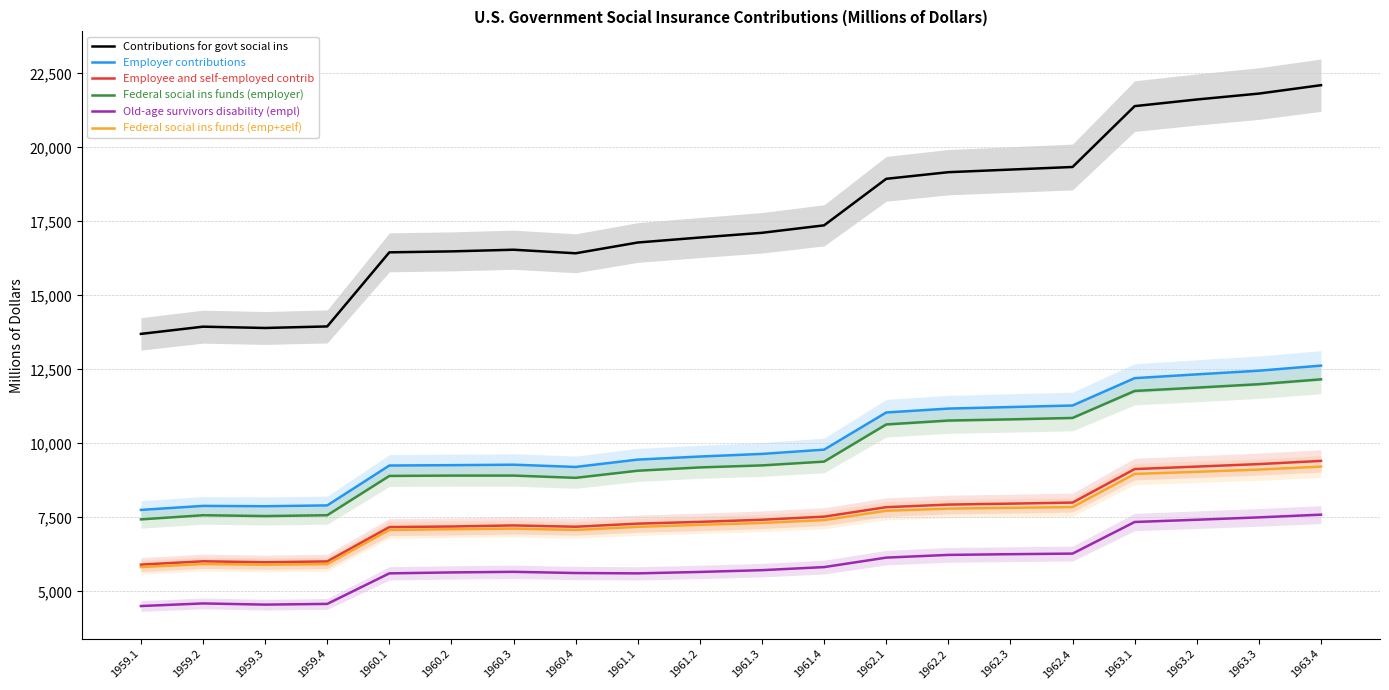

What is the sum of all Old-age survivors disability (empl) values?

118312